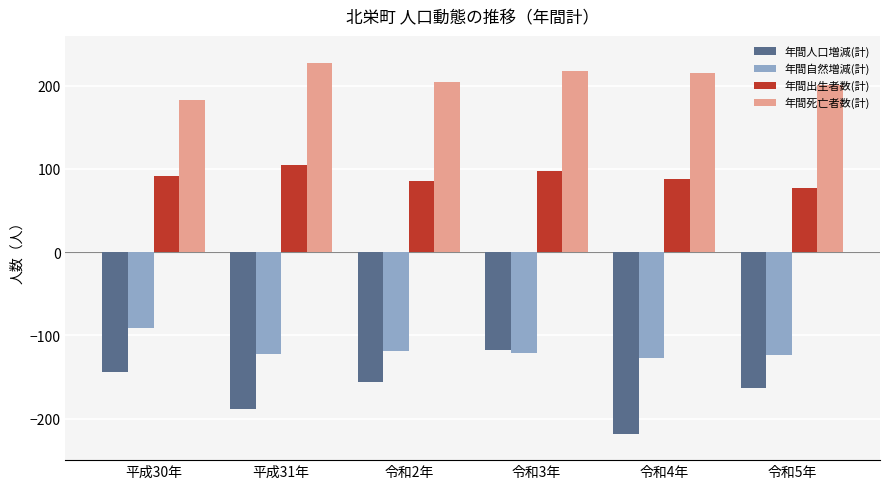

What is the sum of the 年間人口増減(計) values at 平成31年 and 令和3年?

-307